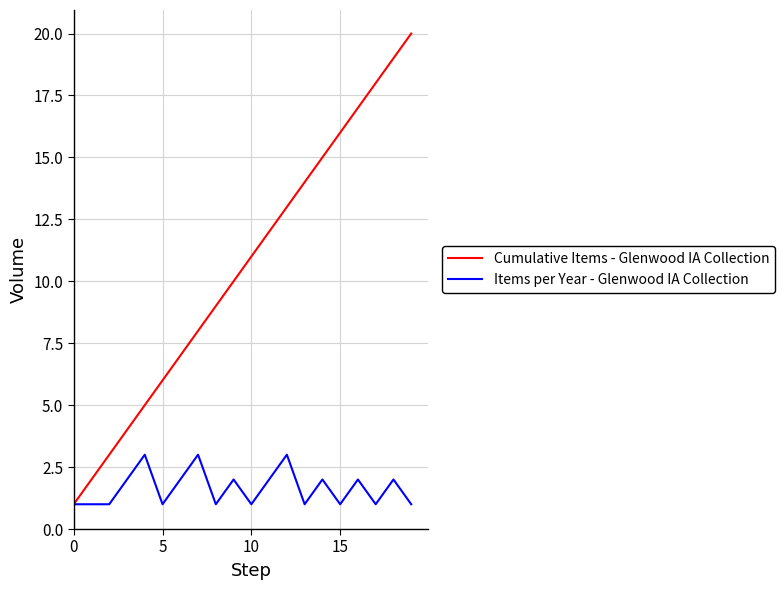

Which series has the largest total across all categories?

Cumulative Items - Glenwood IA Collection